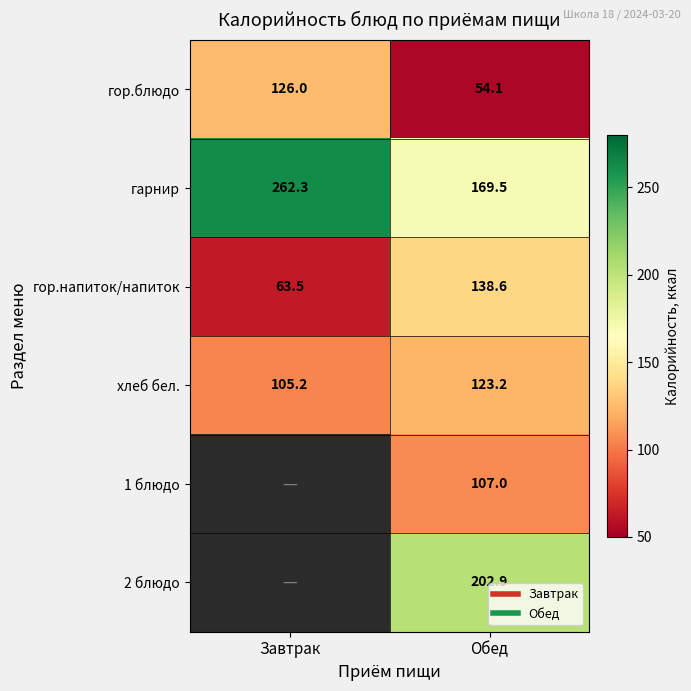

The value of 1 блюдо at Завтрак is -41.0. True or false?

False